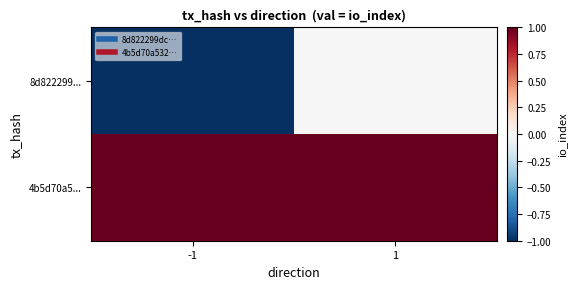

What is the maximum value shown in the chart?

1